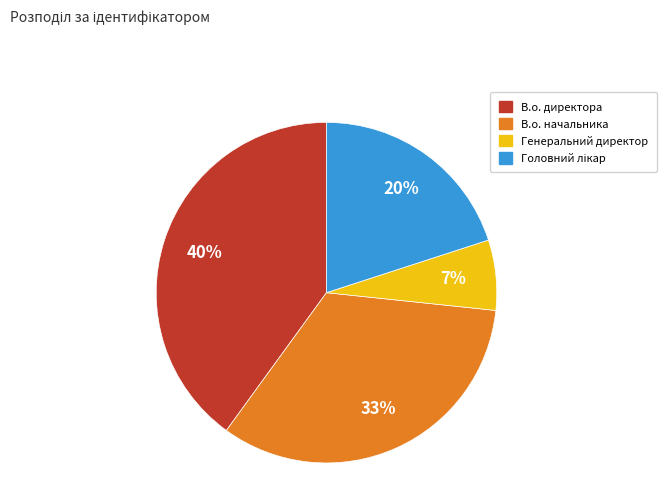

To the nearest percent, what percentage of the pie is Генеральний директор?

7%